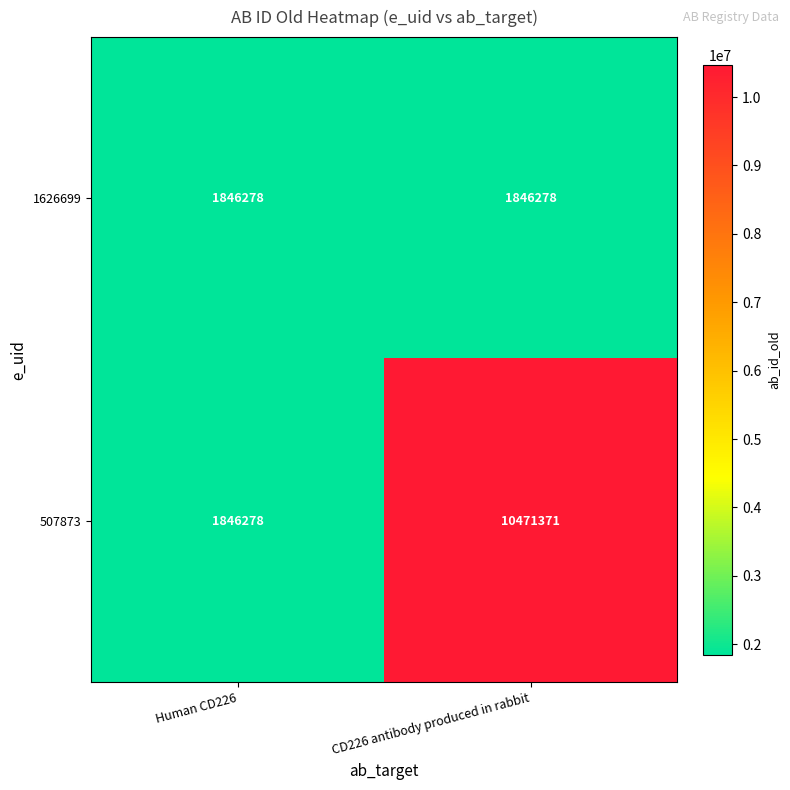

Reading left to right, what are all the values shown in this chart?

1626699: 1846278	1846278
507873: 1846278	10471371